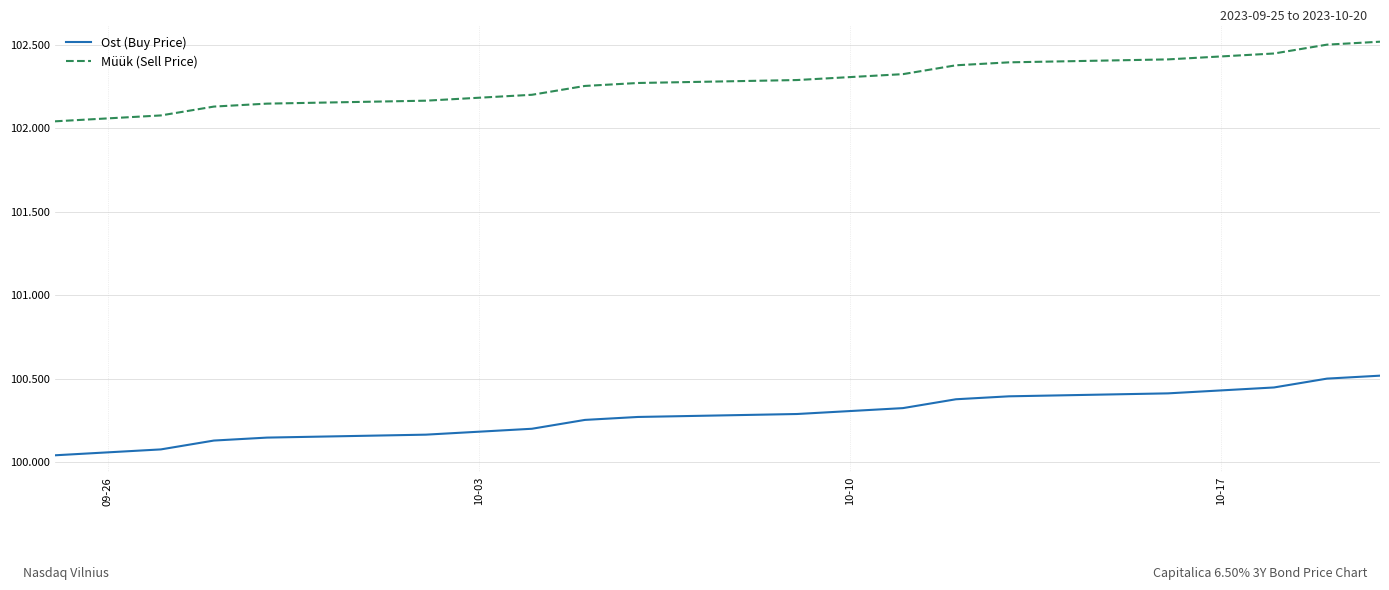

How many distinct data groups are displayed?

2